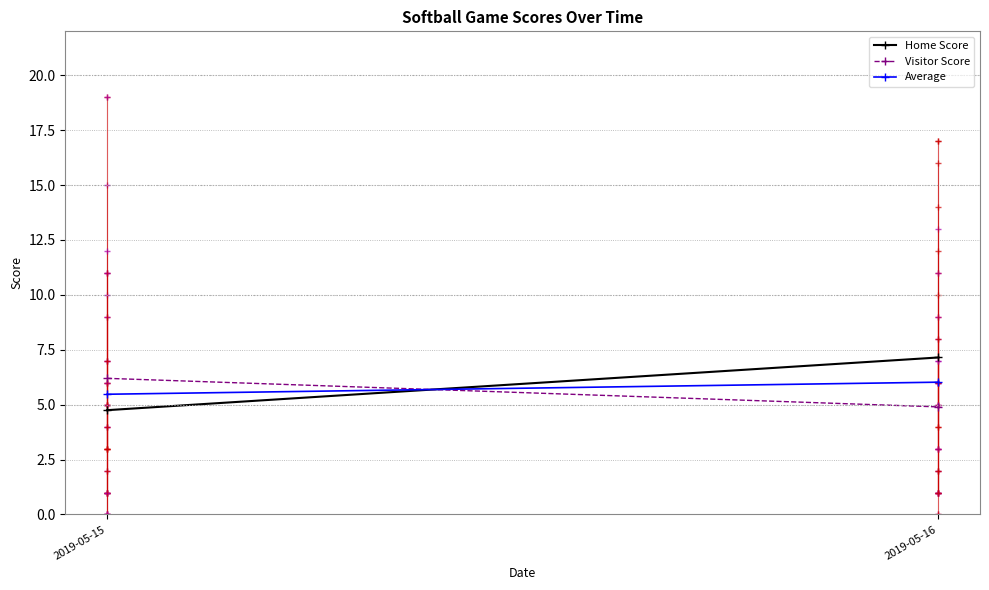

What is the minimum value shown in the chart?

4.8